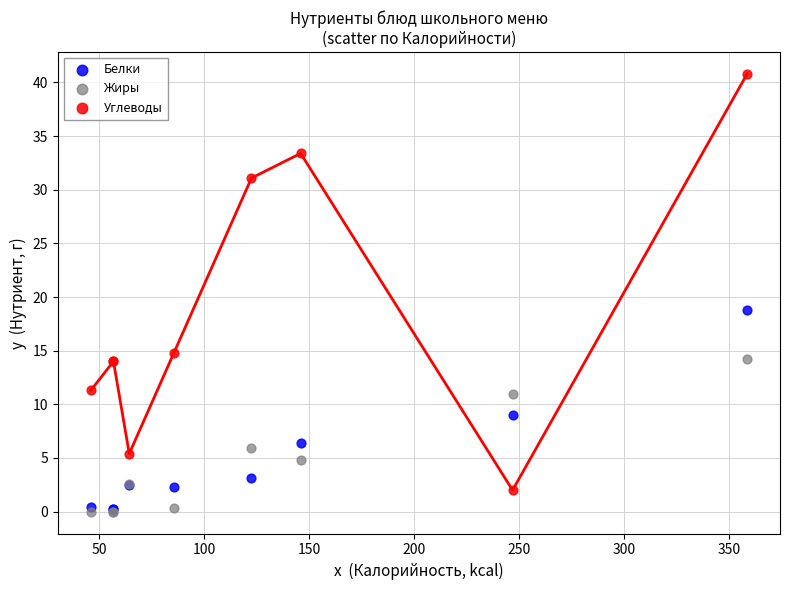

Which series contains the highest Y value?

Углеводы